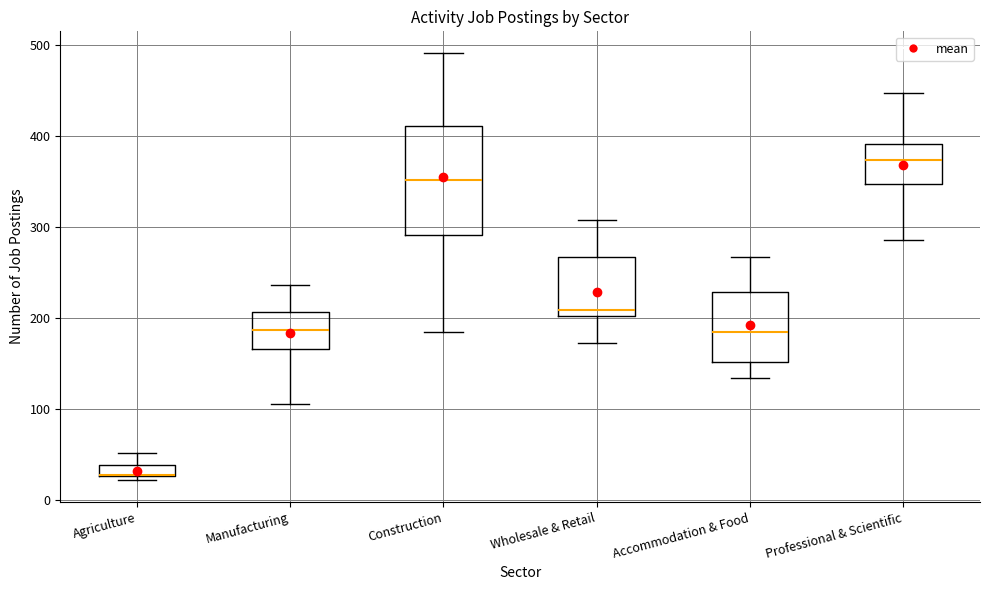

Comparing the boxes themselves (not the whiskers), which one is the tallest?

Construction